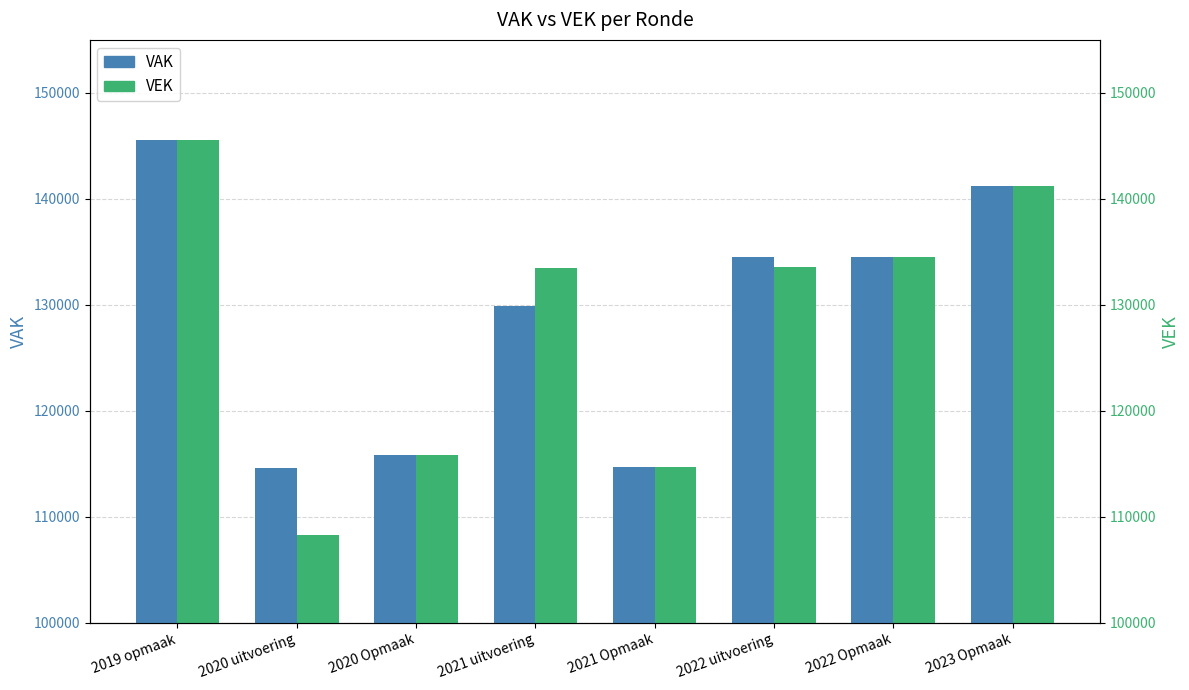

What is the total value across all series at 2021 uitvoering?

263414